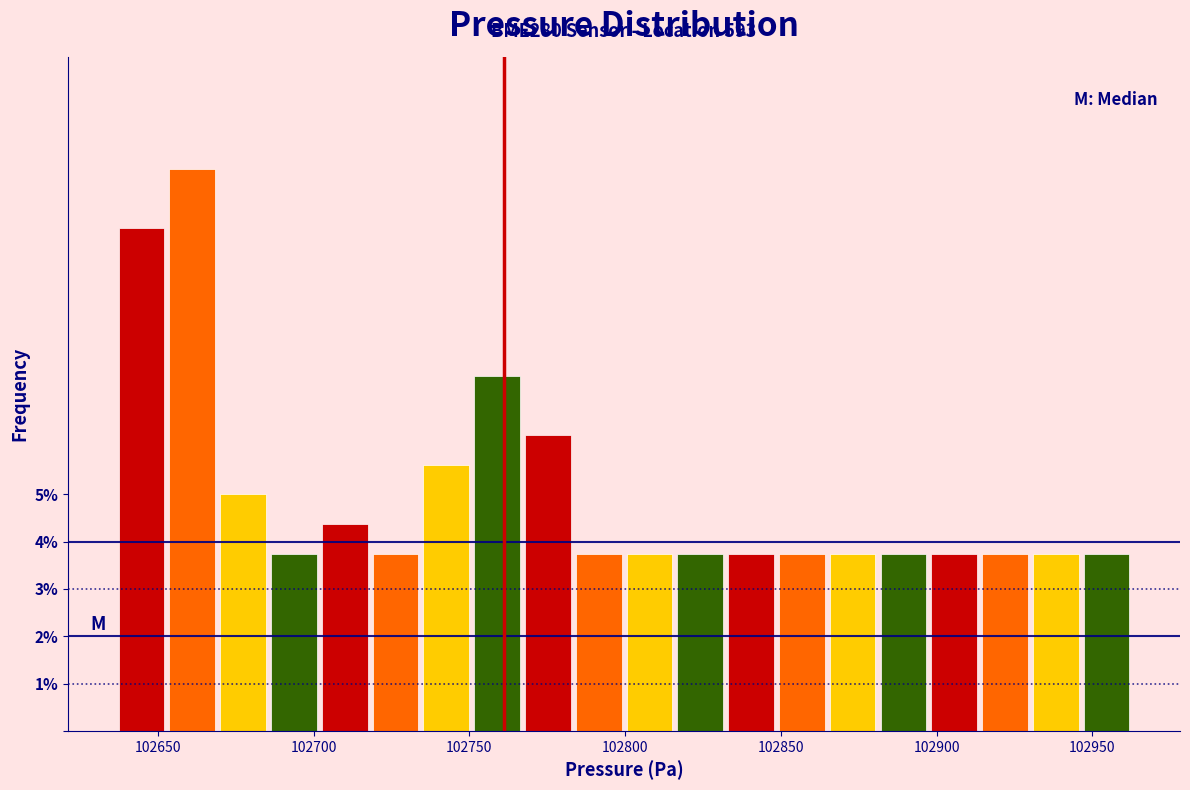

Read against the x-axis, roughly where is the centre of the tallest bar?

102660